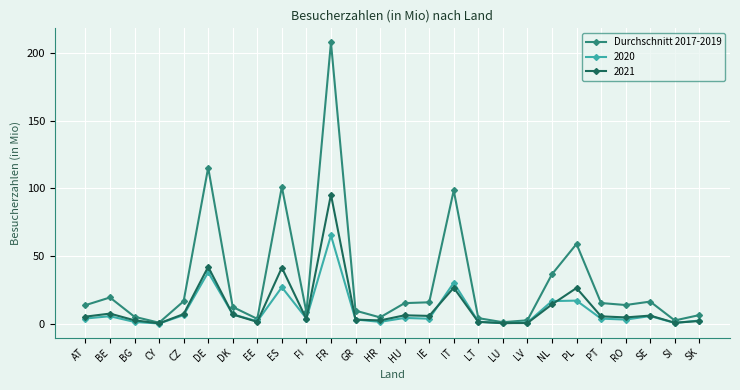

What is the label of the 23rd point from the right?

CY